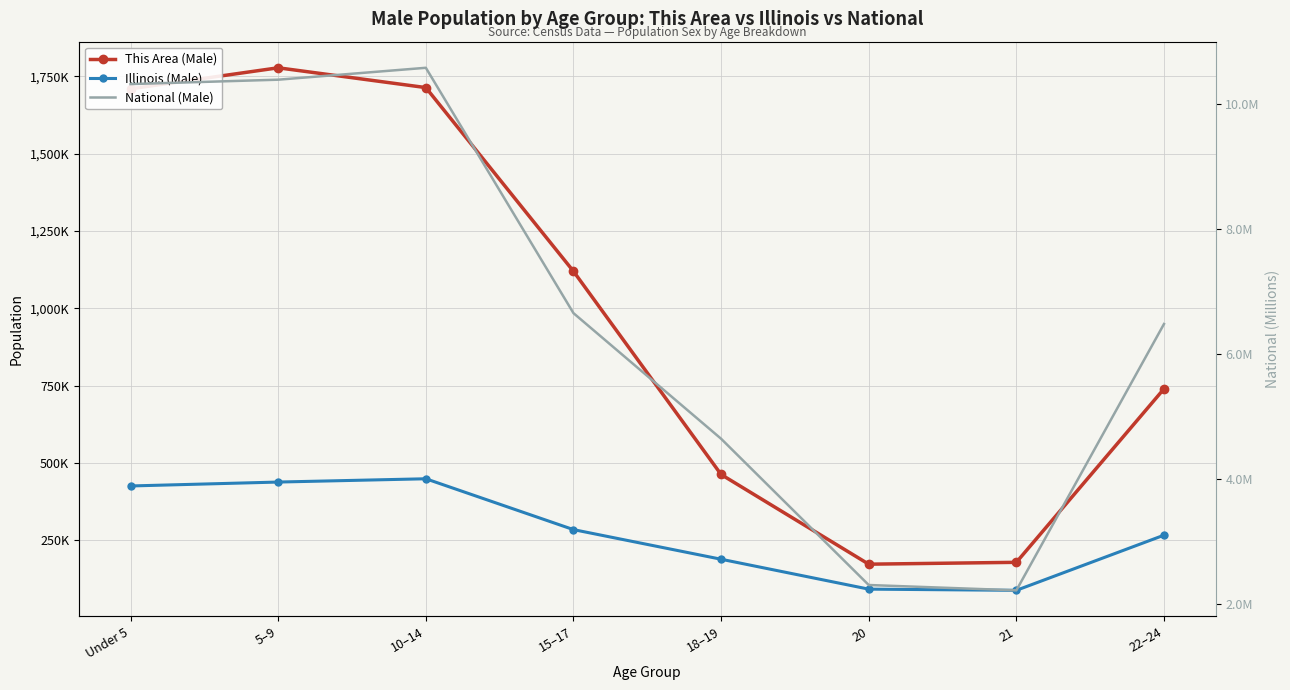

True or false: This Area (Male) and National (Male) intersect in this chart.

False